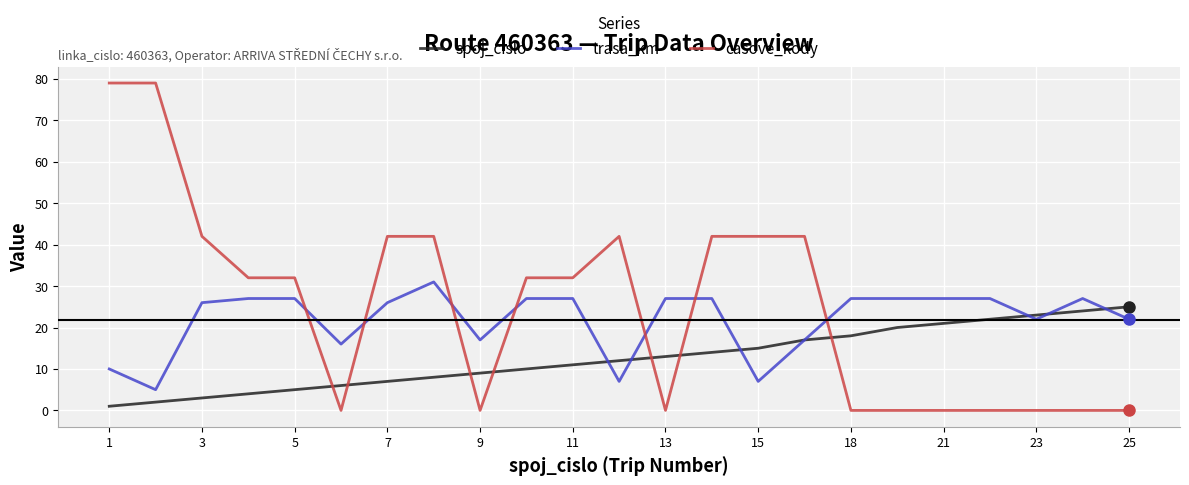

How many times do casove_kody and trasa_km cross each other?

7